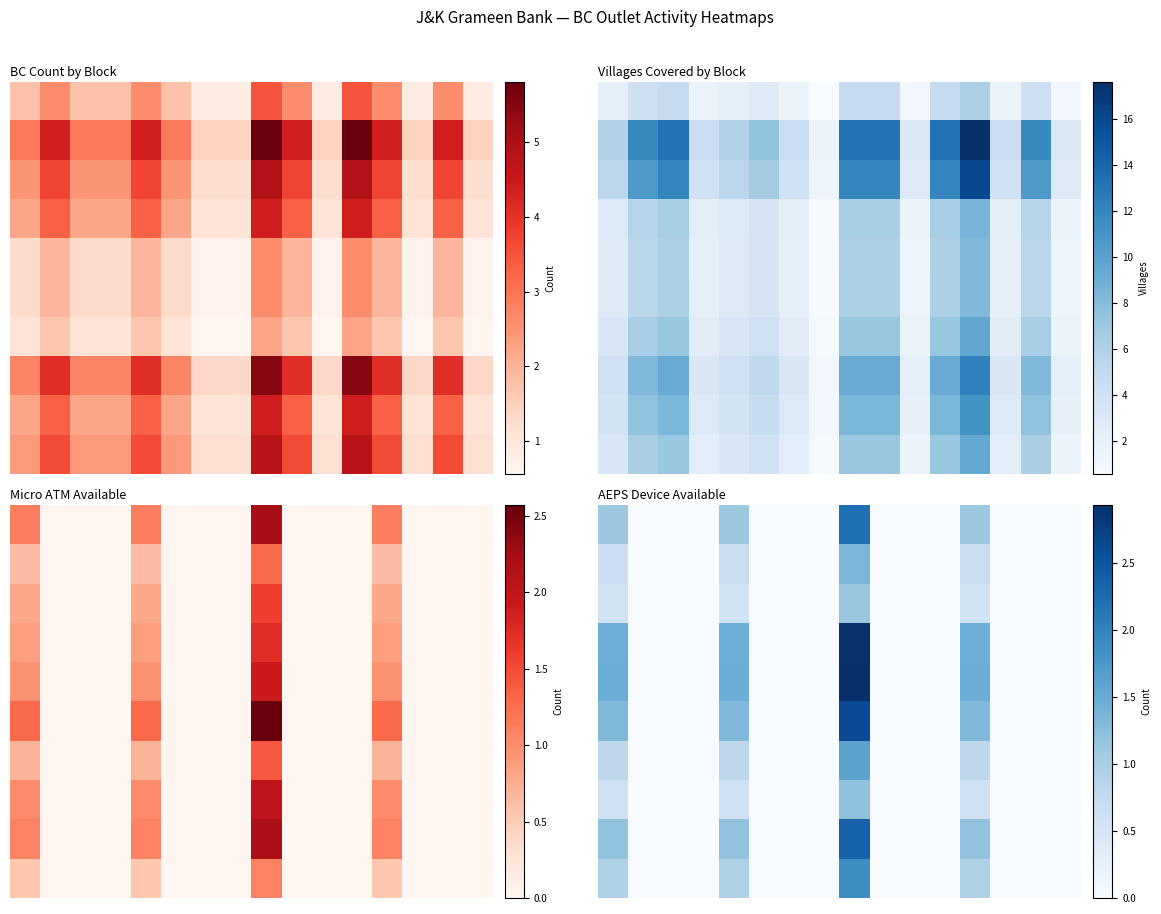

At which category is the sum across all series the highest?

8